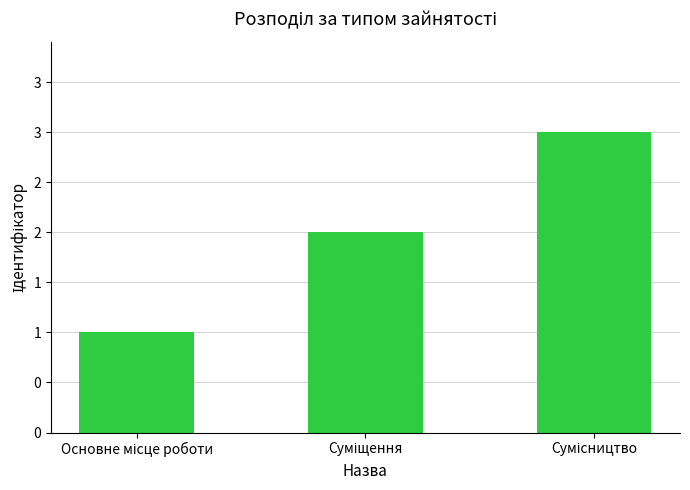

Which category has the lowest value across all series?

Основне місце роботи